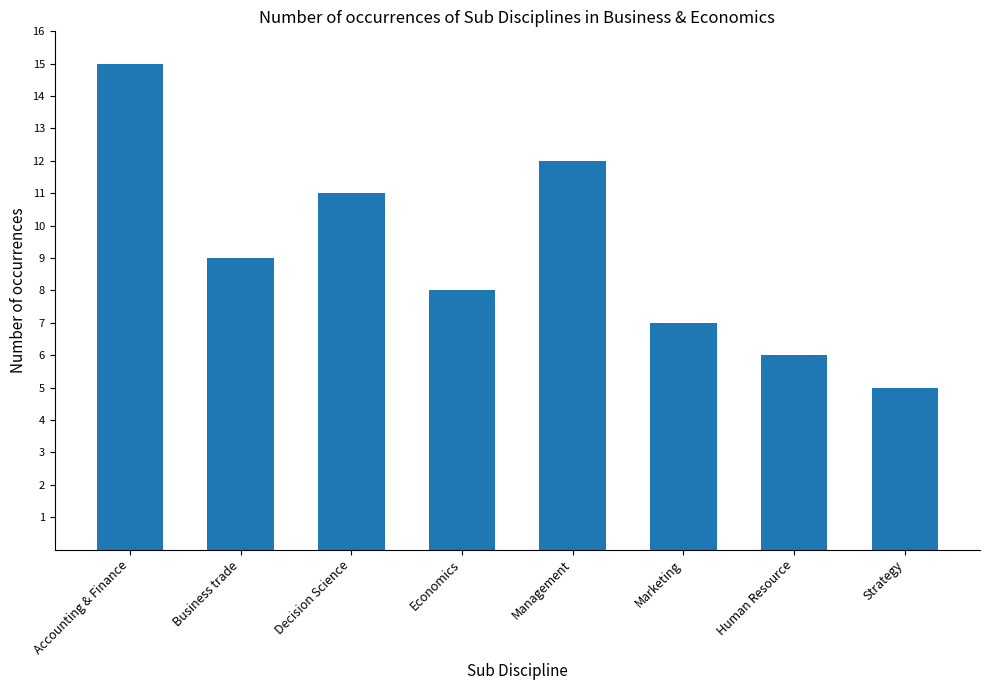

Reading left to right, transcribe all the data shown in this chart.

Accounting & Finance=15	Business trade=9	Decision Science=11	Economics=8	Management=12	Marketing=7	Human Resource=6	Strategy=5